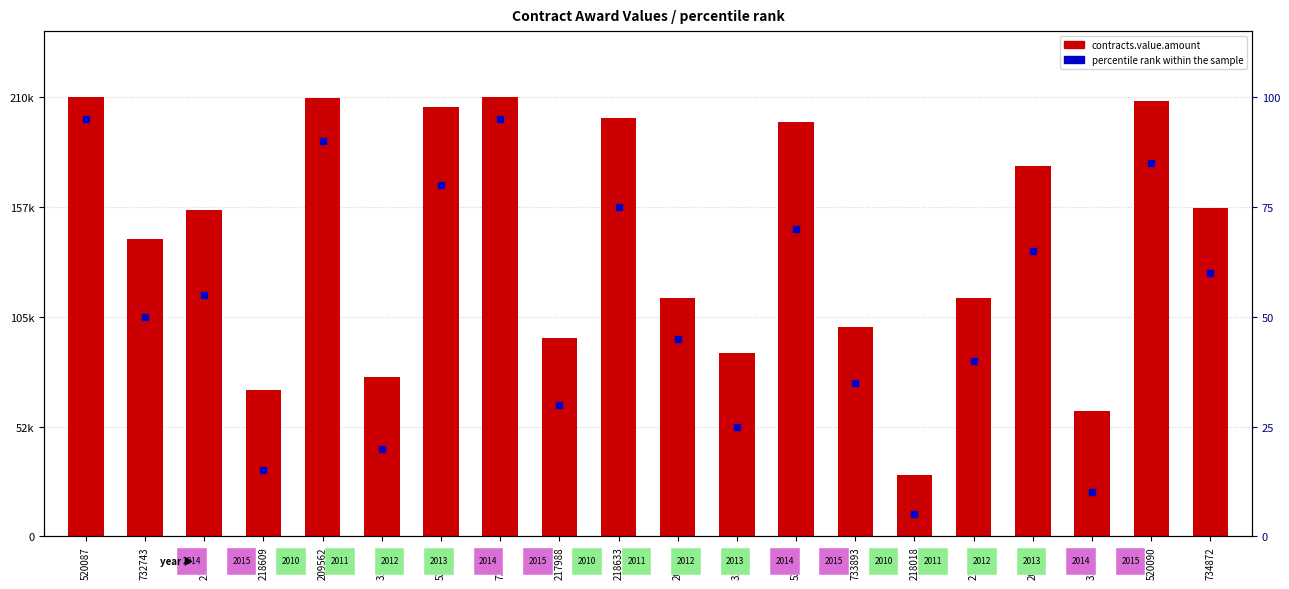

Which series has the widest spread of Y values?

contracts.value.amount